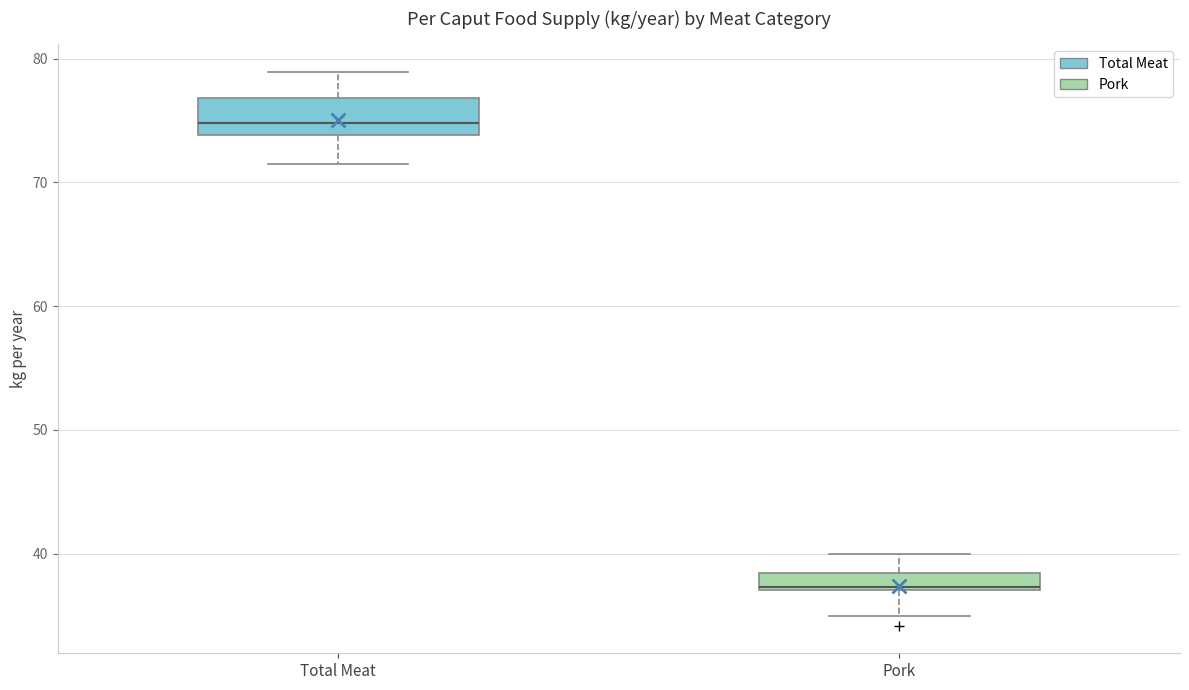

Which box's median line is the lowest?

Pork